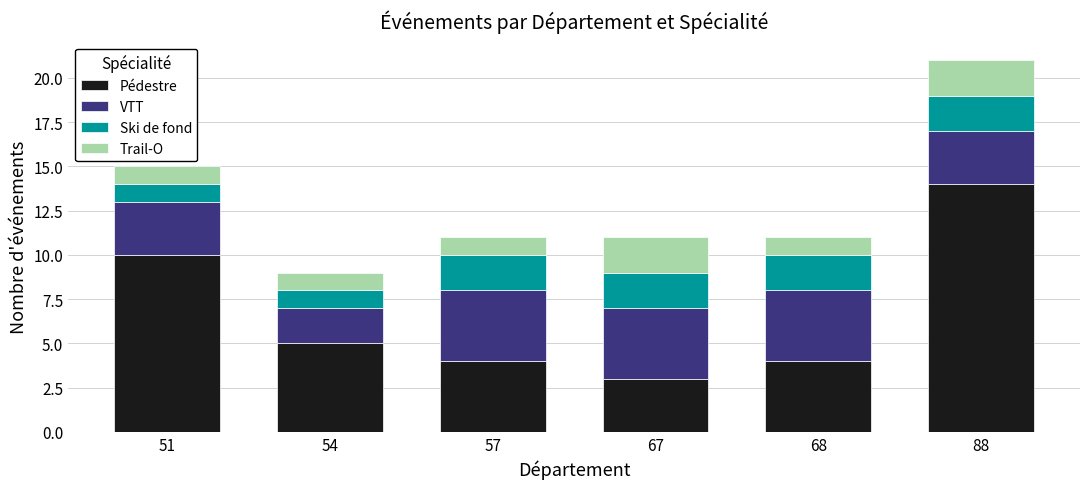

How many data points does each series have?

6